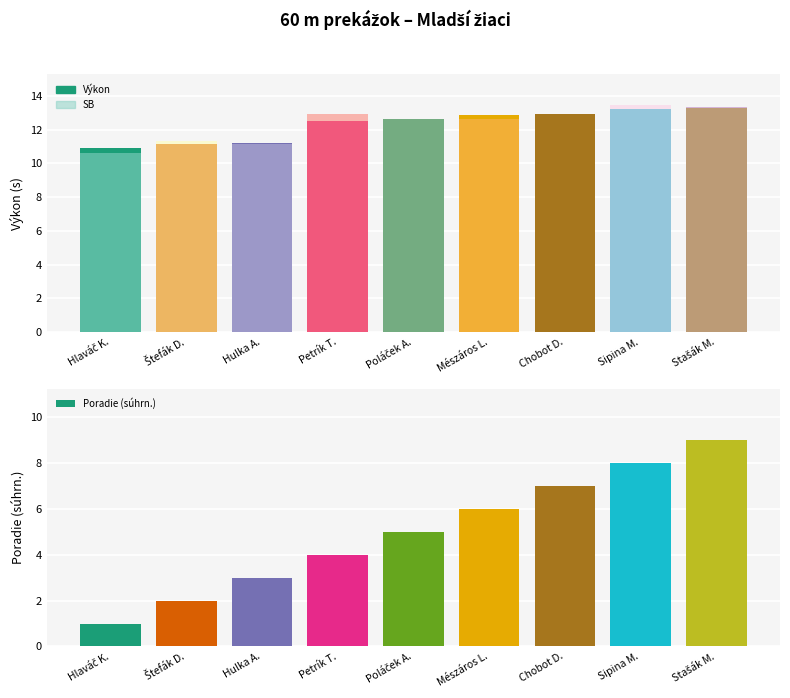

Is it true that Výkon equals 21.1 at Stašák M.?

False